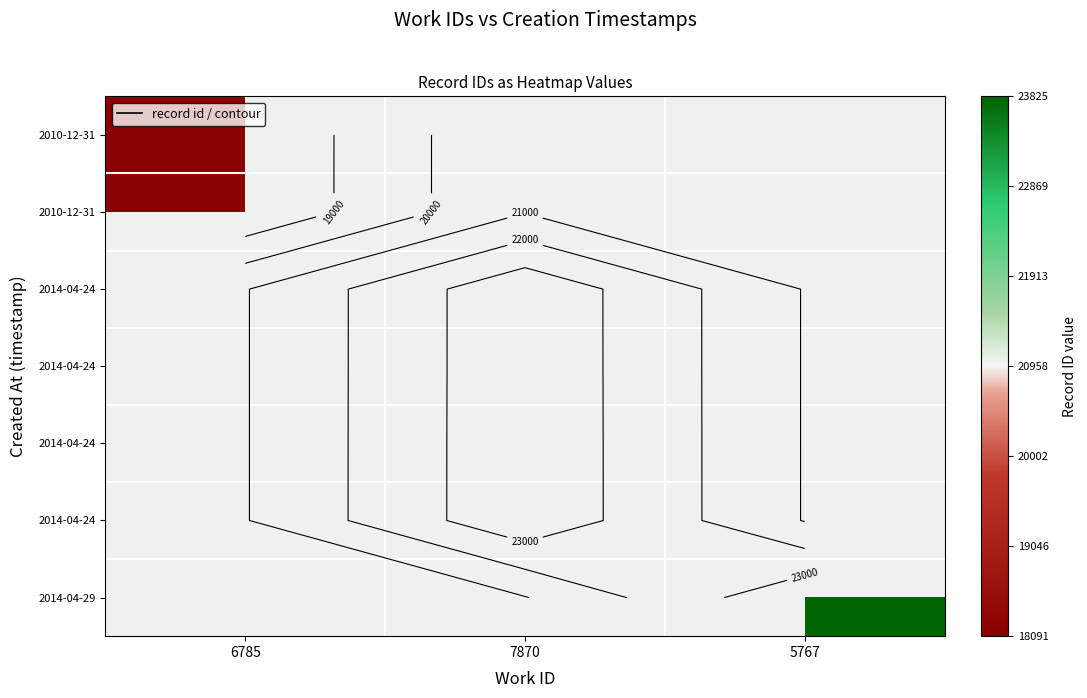

How many data points does each series have?

3